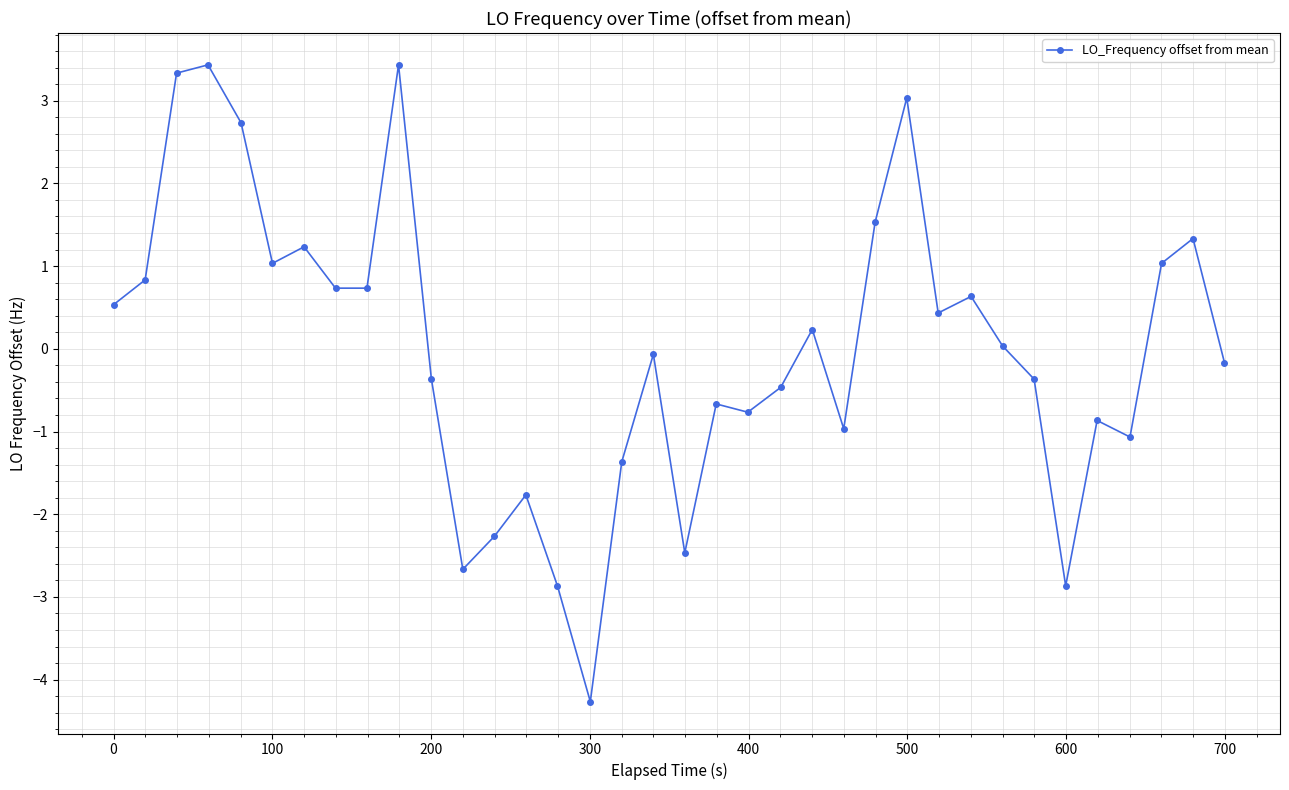

What is the smallest value displayed?

-4.3